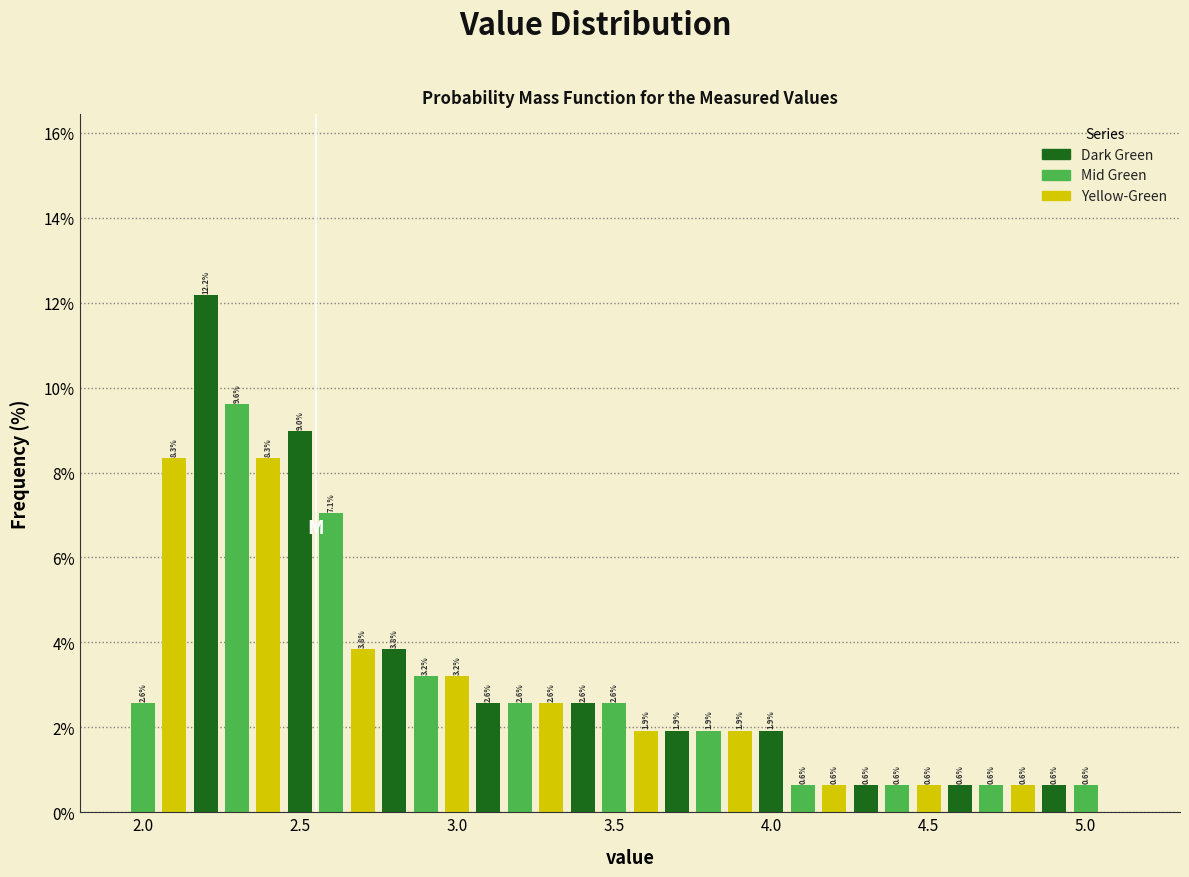

Read against the x-axis, roughly where is the centre of the tallest bar?

2.20